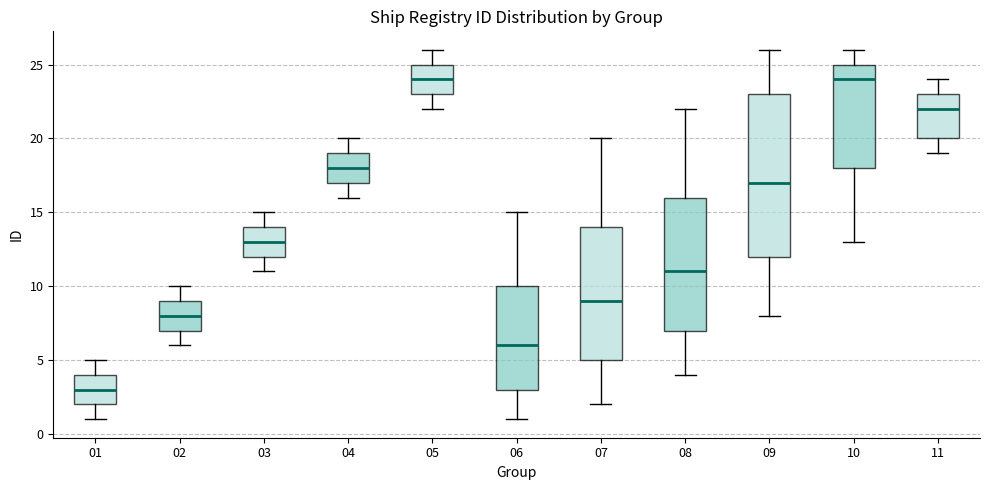

Reading left to right, transcribe this box plot: for each box, give where its median line is, the range the box spans, and where its two whiskers end, as read against the y-axis. The values are not printed on the chart, so give them approximately, as read against the axis.

01: median 3, box 2 to 4, whiskers 1 to 5
02: median 8, box 7 to 9, whiskers 6 to 10
03: median 13, box 12 to 14, whiskers 11 to 15
04: median 18, box 17 to 19, whiskers 16 to 20
05: median 24, box 23 to 25, whiskers 22 to 26
06: median 6, box 3 to 10, whiskers 1 to 15
07: median 9, box 5 to 14, whiskers 2 to 20
08: median 11, box 7 to 16, whiskers 4 to 22
09: median 17, box 12 to 23, whiskers 8 to 26
10: median 24, box 18 to 25, whiskers 13 to 26
11: median 22, box 20 to 23, whiskers 19 to 24